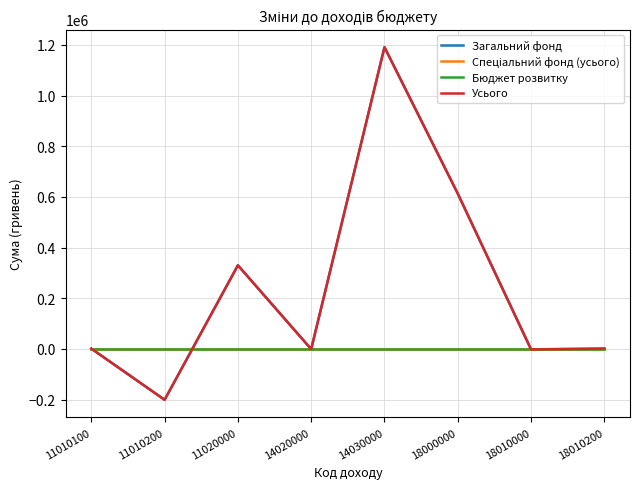

Between 11010200 and 14020000, which series saw the biggest shift?

Загальний фонд